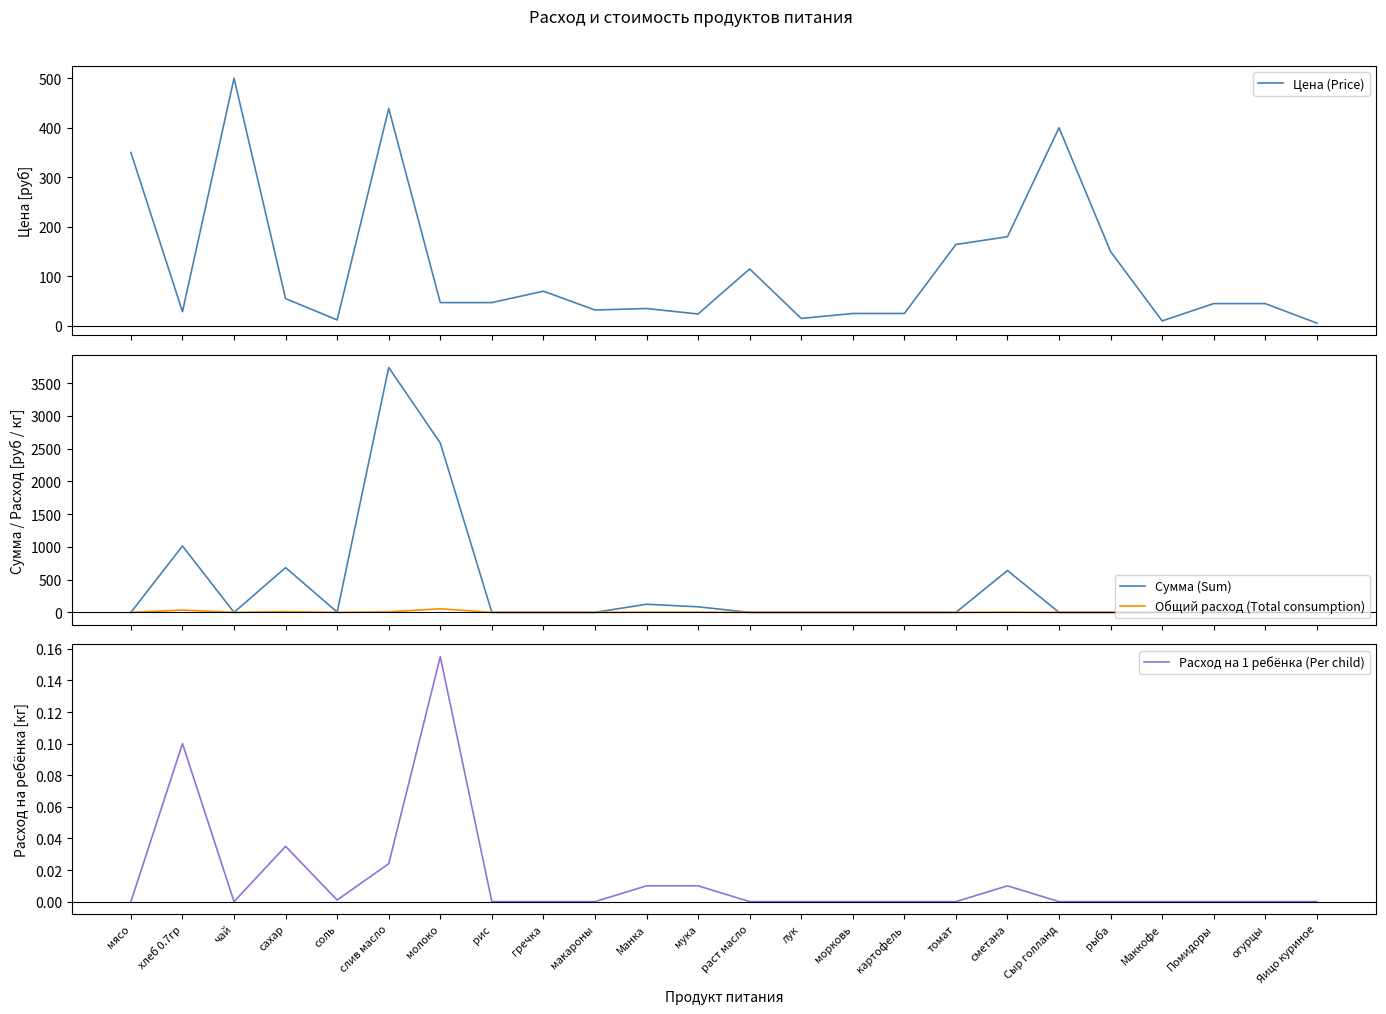

At which category does Сумма (Sum) reach its first local valley?

чай